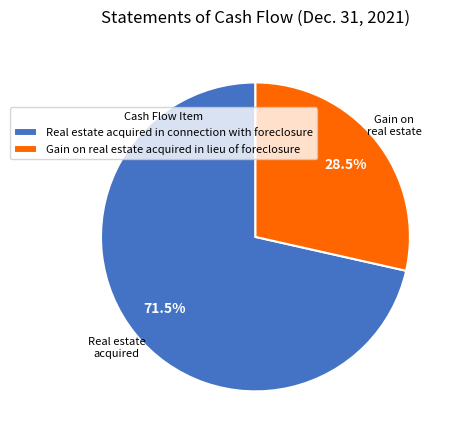

What is the ratio of the value at Gain on real estate acquired in lieu of foreclosure to the value at Real estate acquired in connection with foreclosure?

0.4